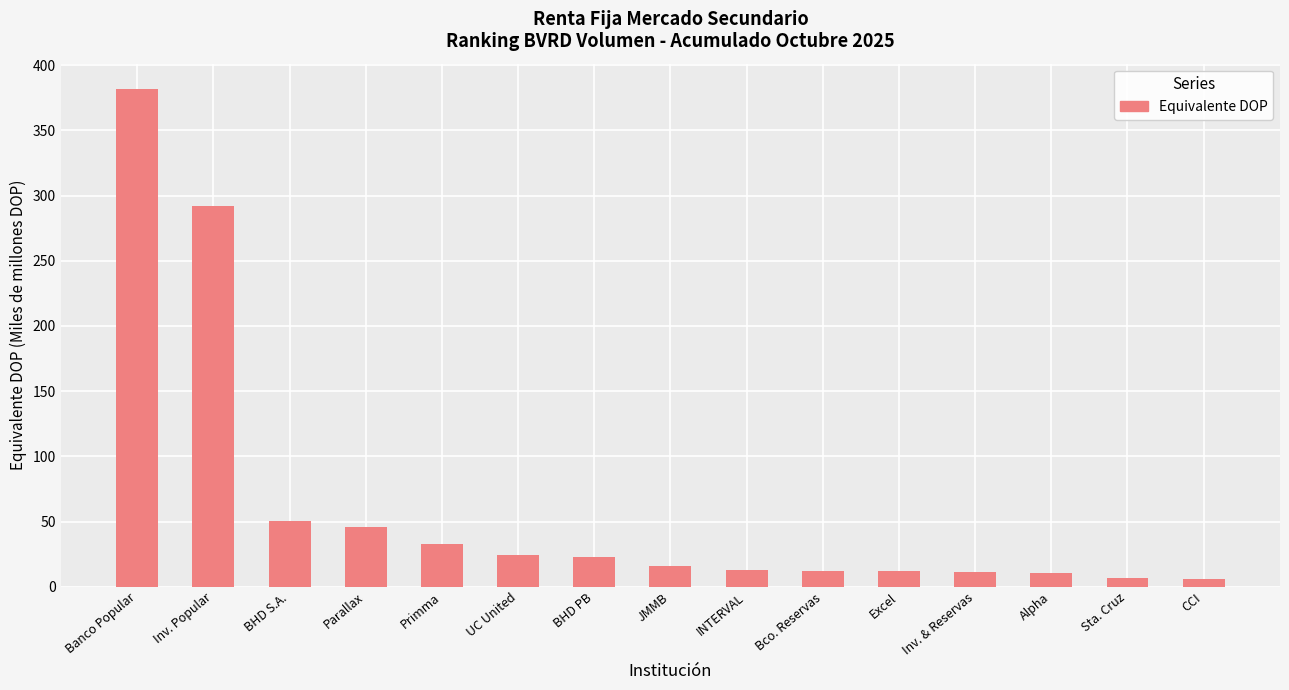

What is the change in value from Primma to Excel?

-20.5